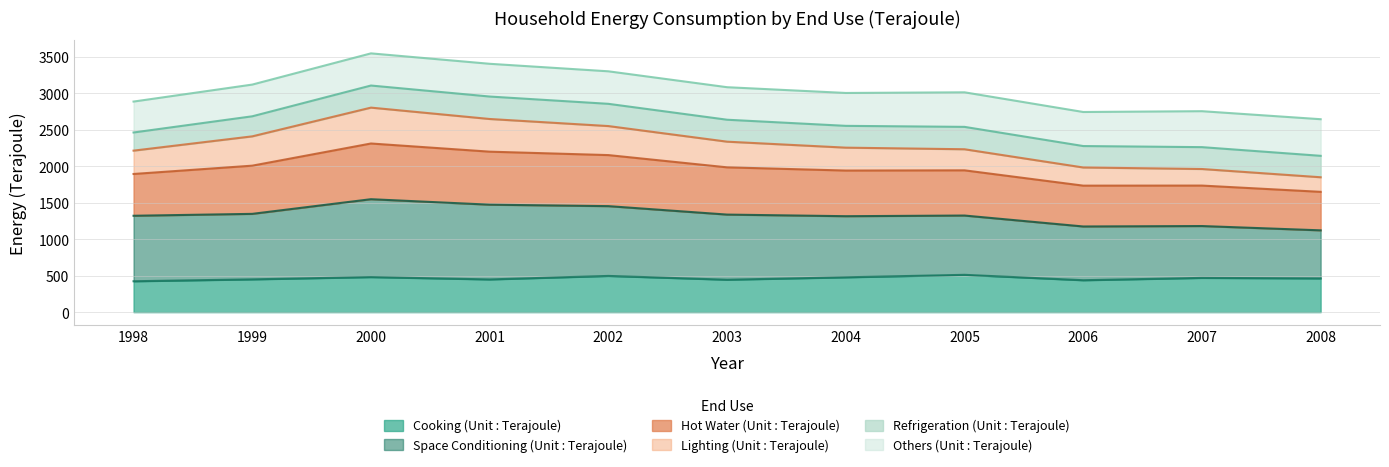

The Cooking (Unit : Terajoule) series shows 682 at 2005. True or false?

False